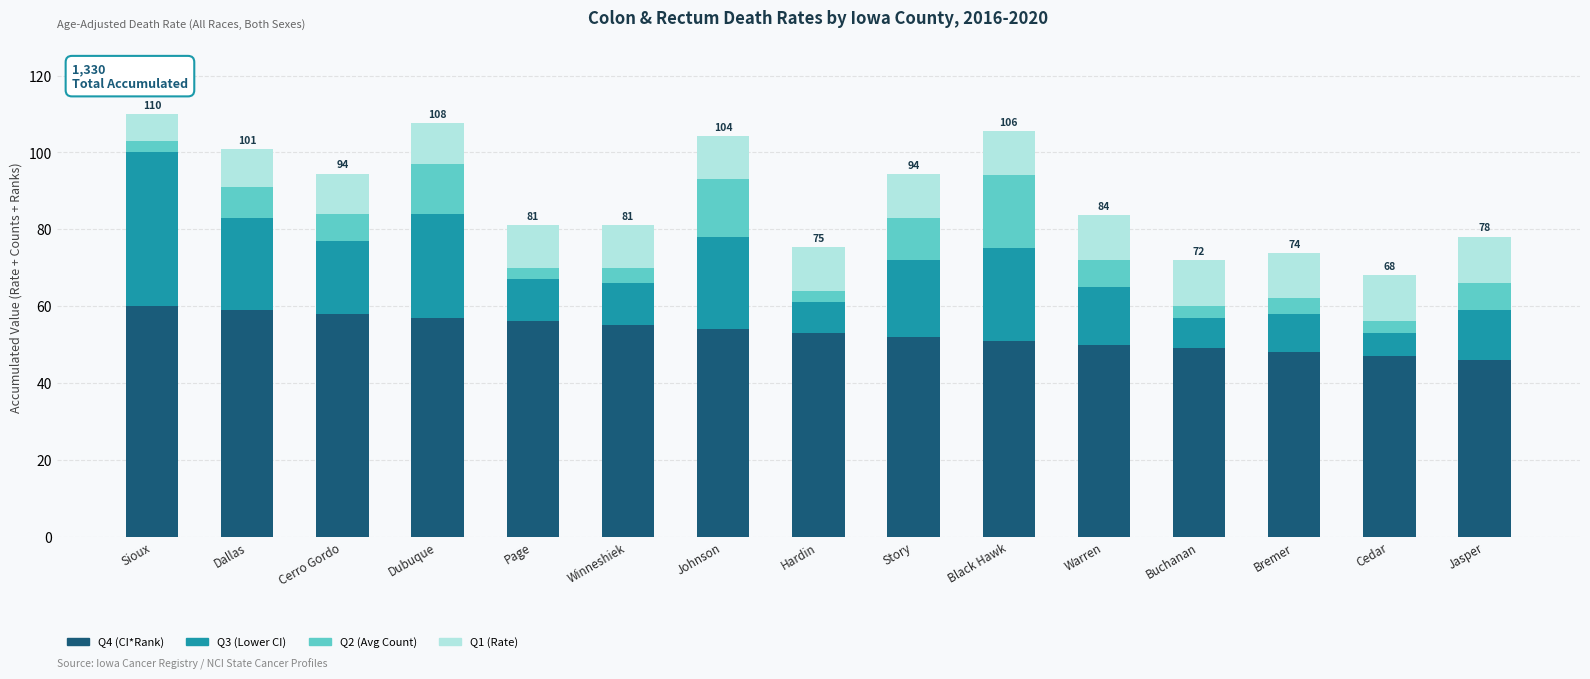

What is the minimum value for Q4 (CI*Rank)?

46.0